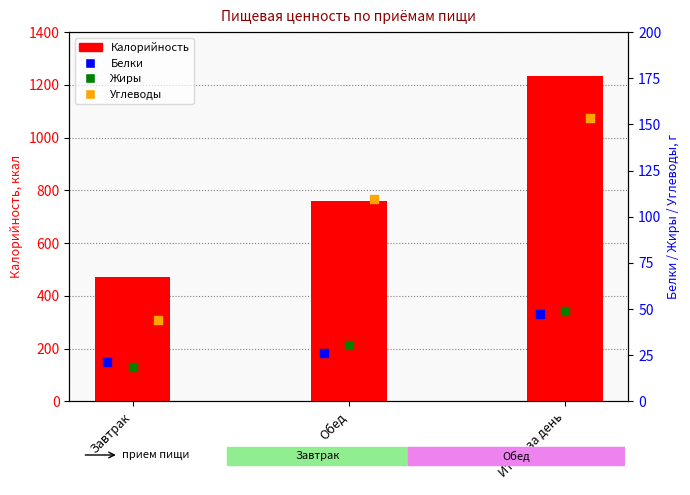

What is the total value across all series at Завтрак?

555.8